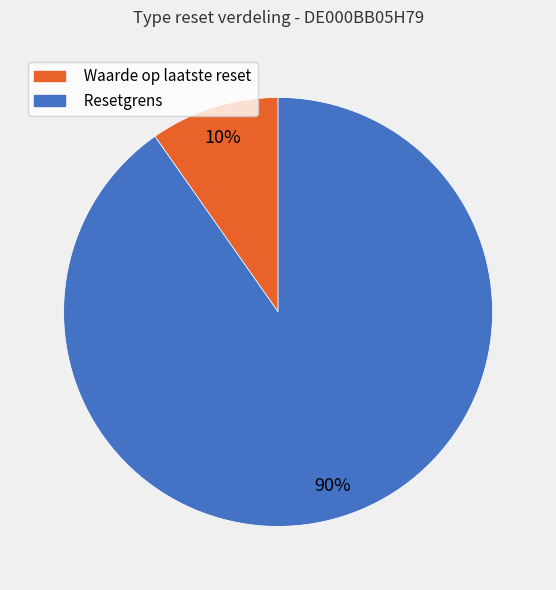

To the nearest percent, what percentage of the pie is Resetgrens?

90%